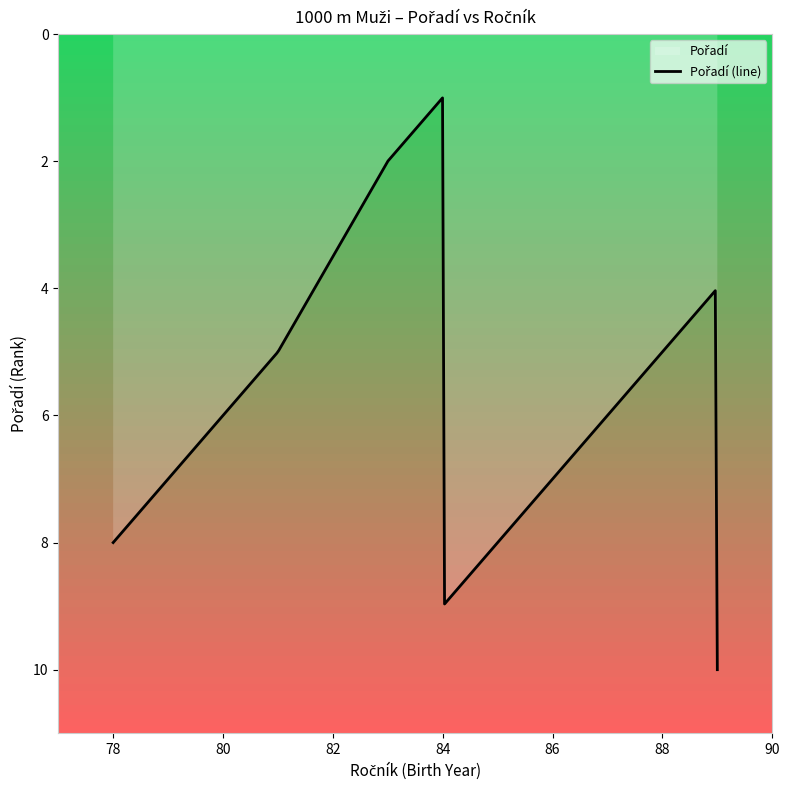

True or false: the data has more than 1 interior local peaks.

False